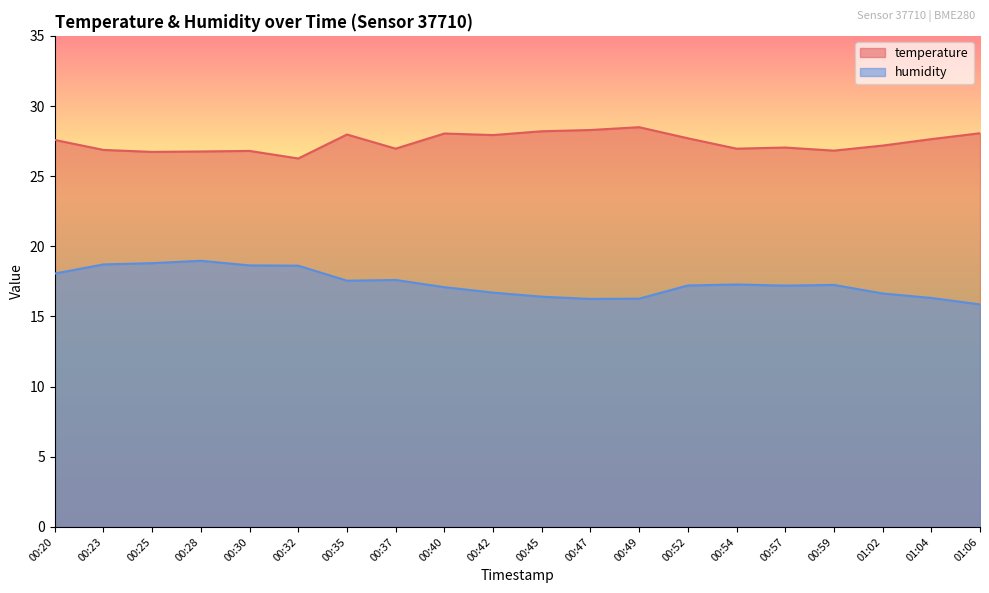

What is the difference between the highest and lowest values at 01:06?

12.2